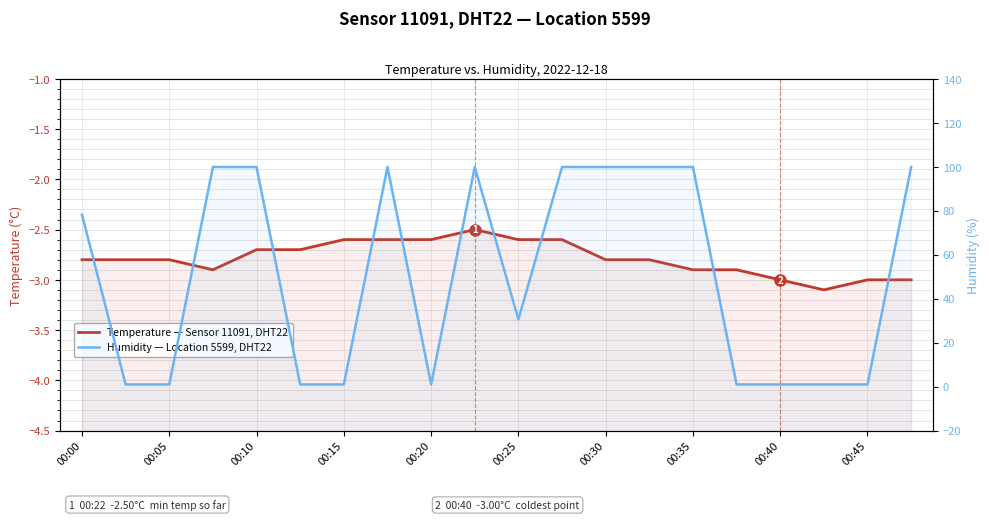

True or false: Humidity — Location 5599, DHT22 and Temperature — Sensor 11091, DHT22 intersect in this chart.

False